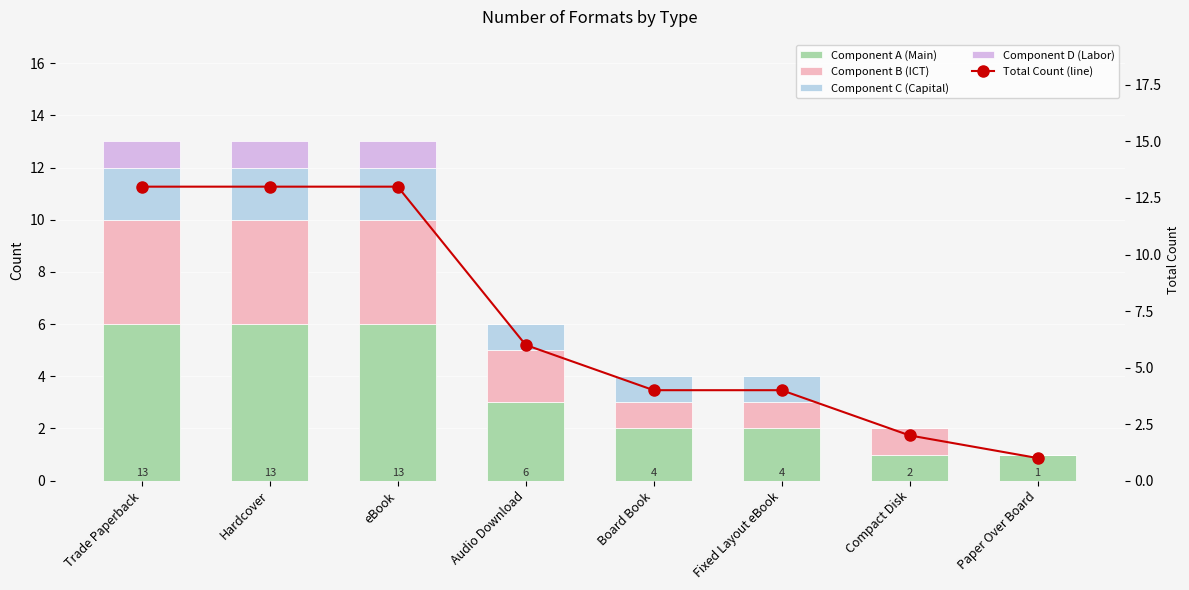

Between Hardcover and eBook, which series saw the biggest shift?

Component A (Main)